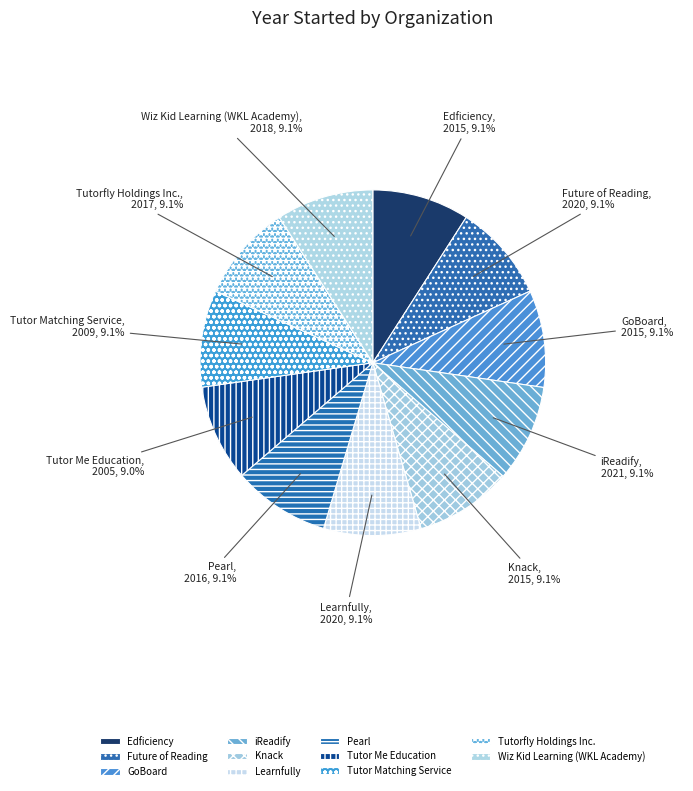

What percentage is NOT represented by GoBoard?

90.9%